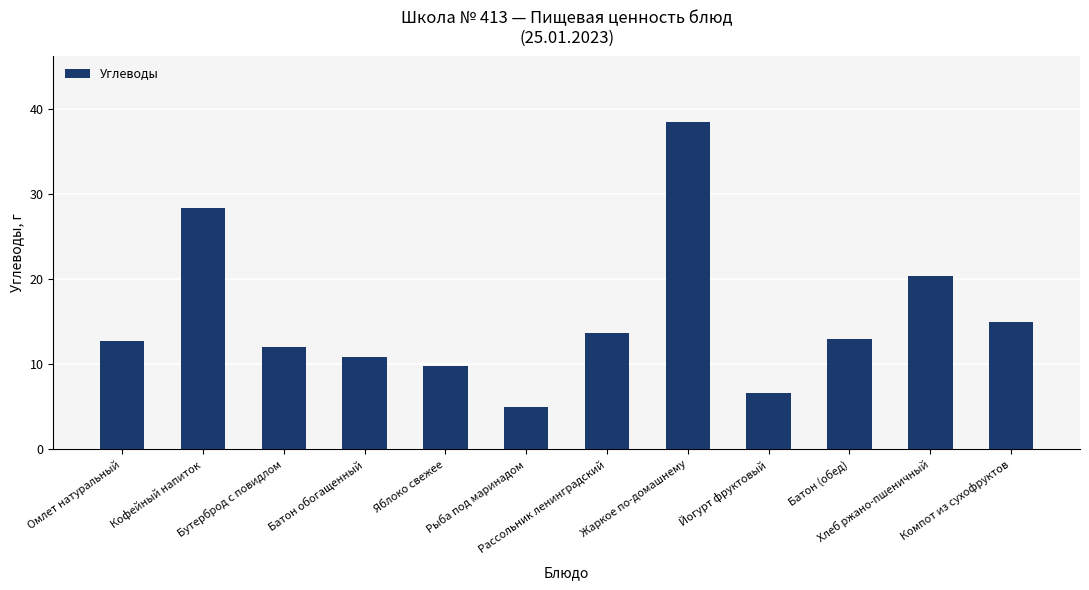

What is the ratio of the value at Хлеб ржано-пшеничный to the value at Йогурт фруктовый?

3.1